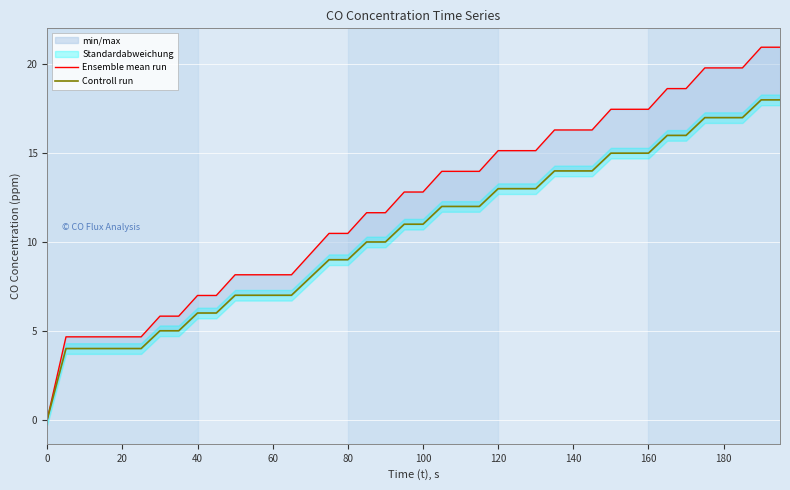

What is the value of the Ensemble mean run point at the 27th from the left?

15.1